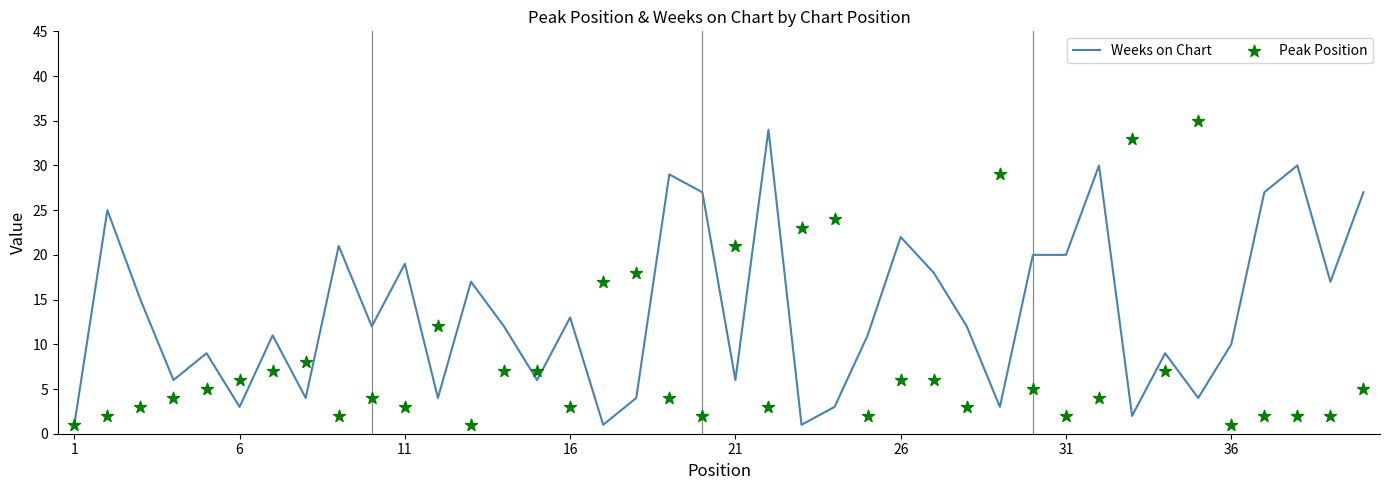

Which series has the largest Y range (max minus min)?

Peak Position